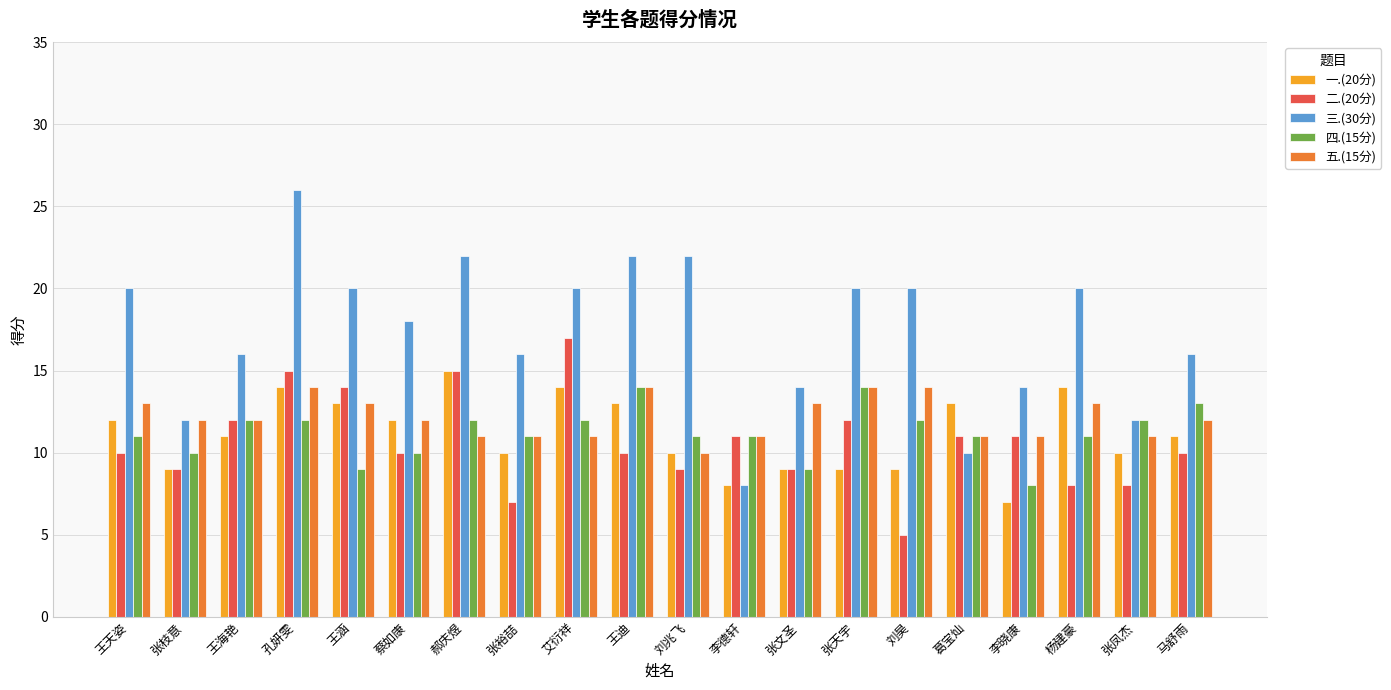

What position from the right is 杨建豪?

3